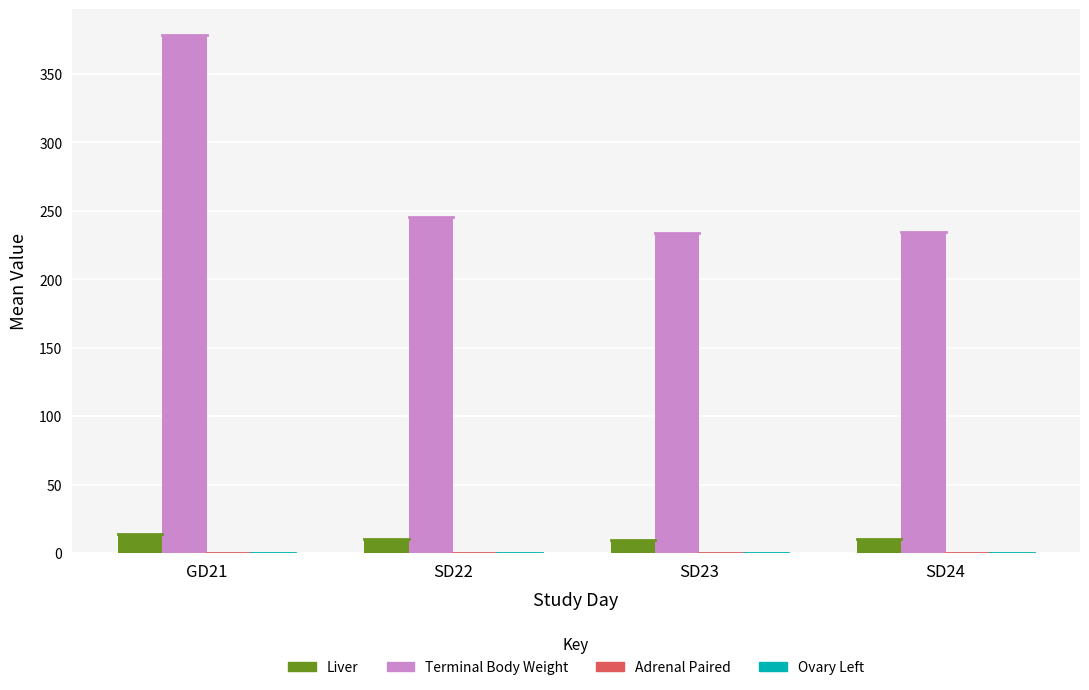

The Terminal Body Weight series shows 245.4 at SD22. True or false?

True